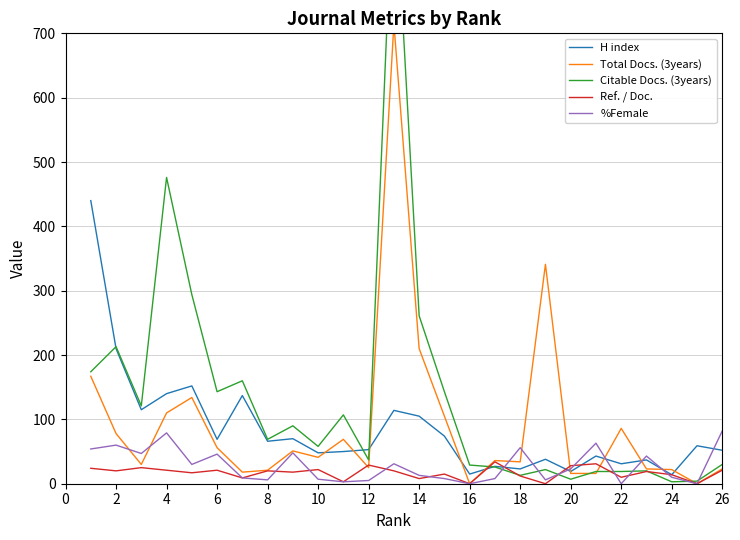

The %Female series shows 0 at 22. True or false?

True